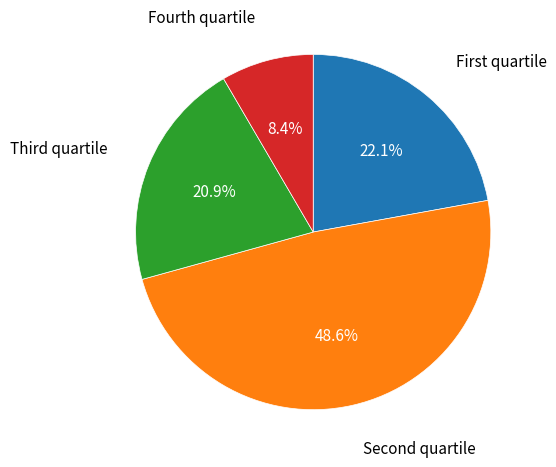

Does any single category account for the majority?

No